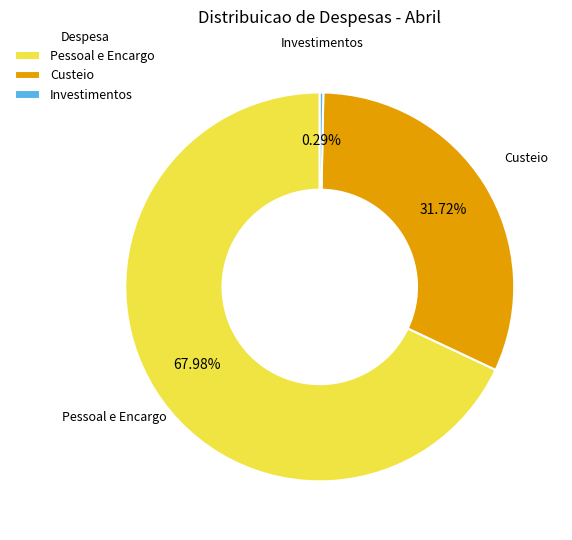

How many segments does this pie chart have?

3